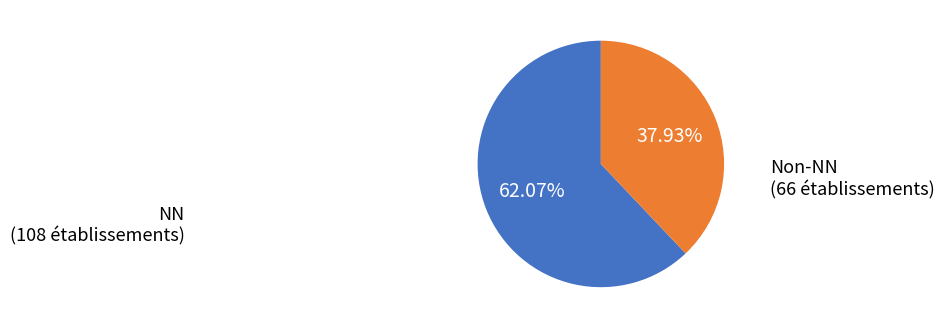

Combined, do Non-NN and NN account for over 50%?

Yes